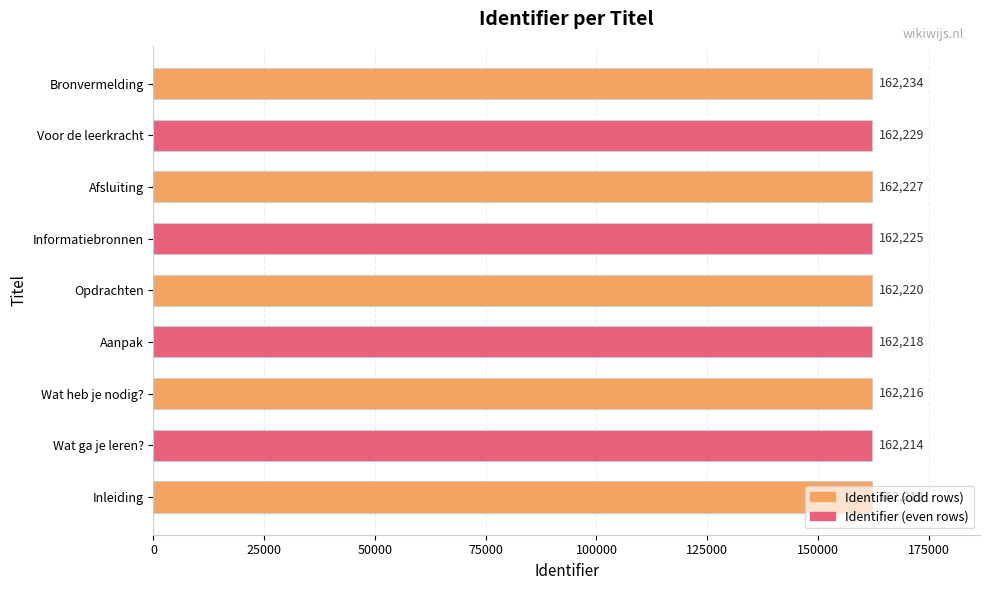

What is the change in value from Wat heb je nodig? to Aanpak?

+2